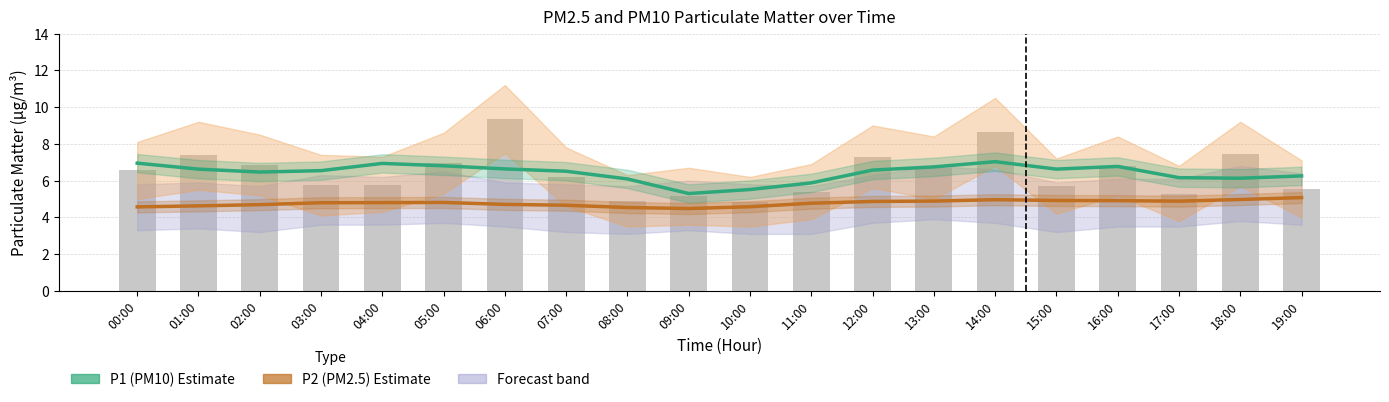

Rank the series at 03:00 from lowest to highest value.

P2 (PM2.5) Estimate, P1 raw, P1 (PM10) Estimate